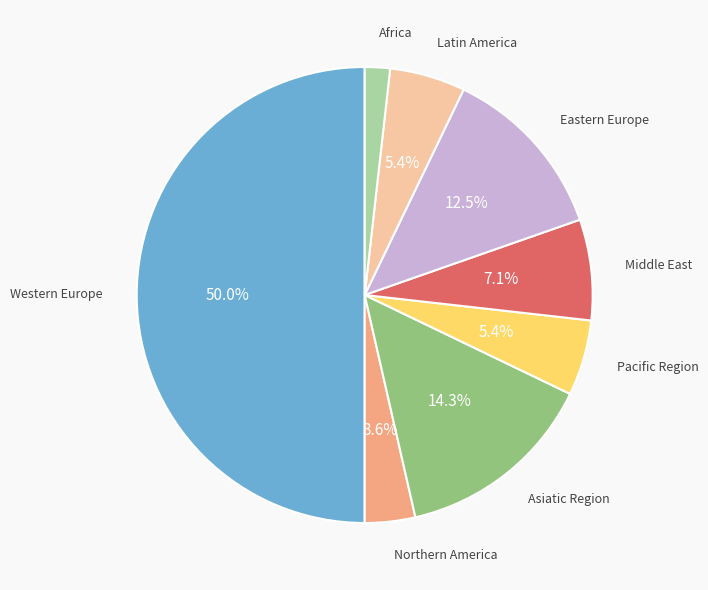

How many segments does this pie chart have?

8